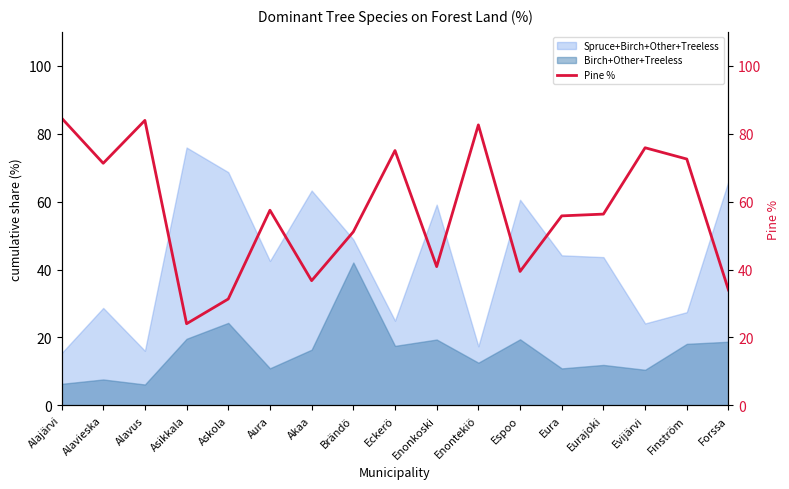

At which category does the chart reach its peak across all series?

Alajärvi